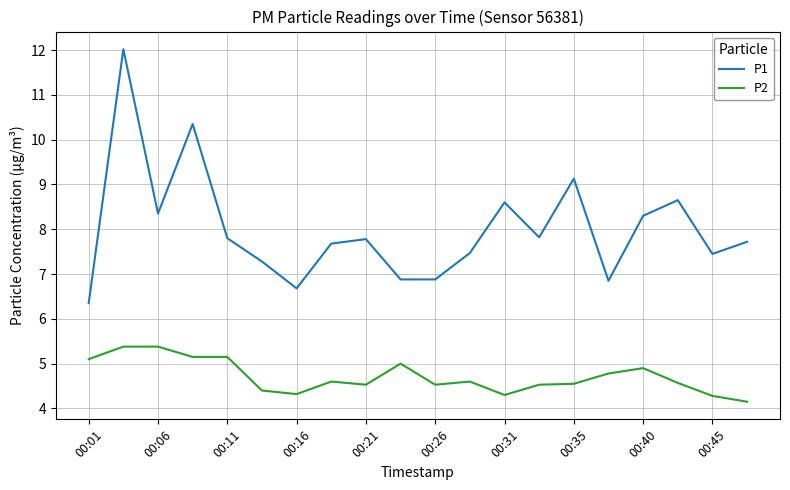

True or false: P2 has more than 1 points higher than both neighbors.

True